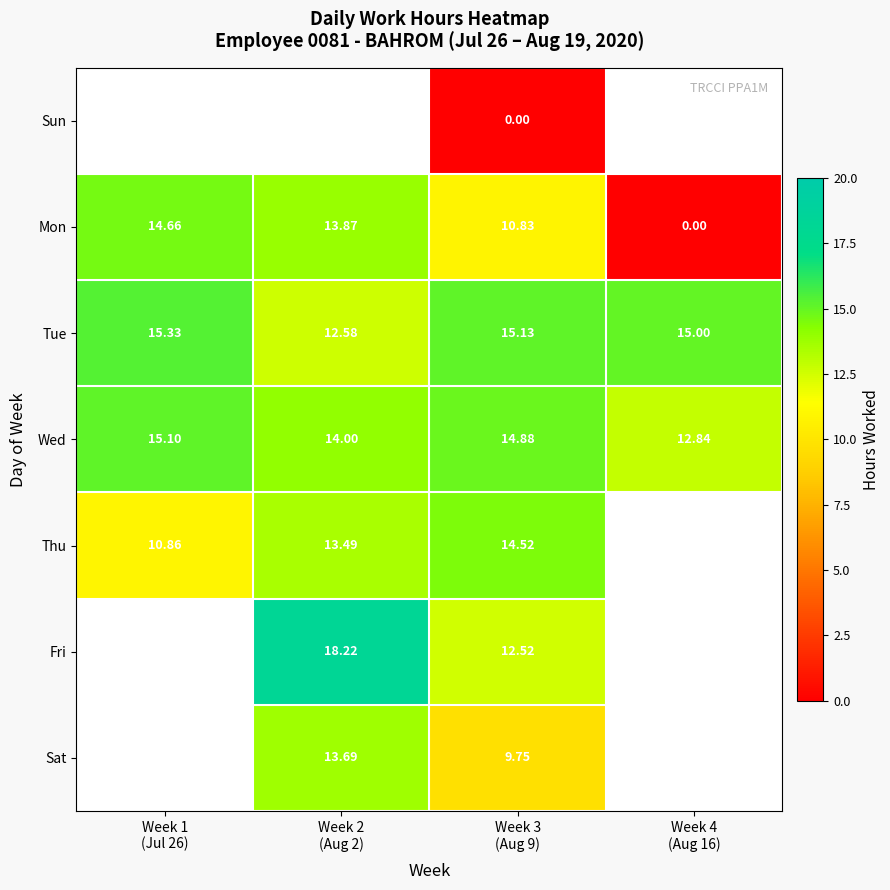

Which series has the largest range (max minus min)?

Mon